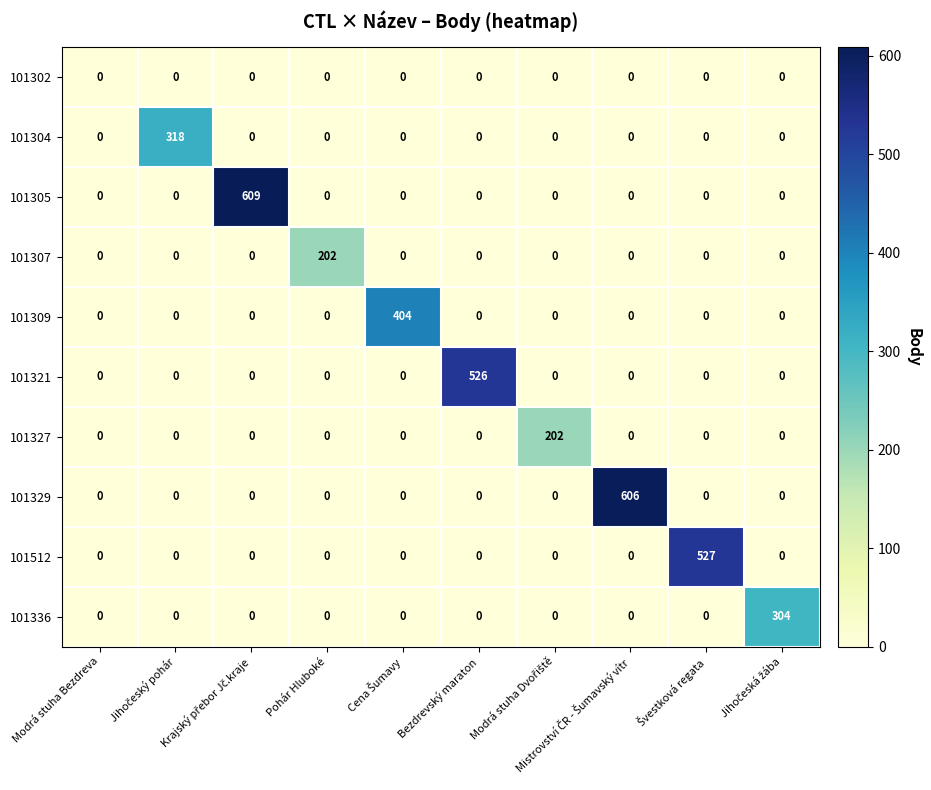

What is the maximum value shown in the chart?

609